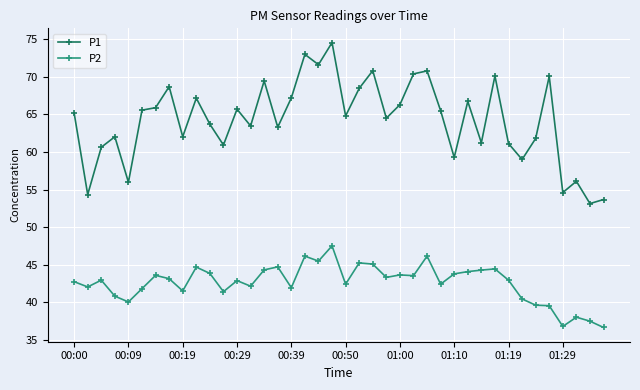

What is the value of the P2 point at the 25th from the left?

43.6